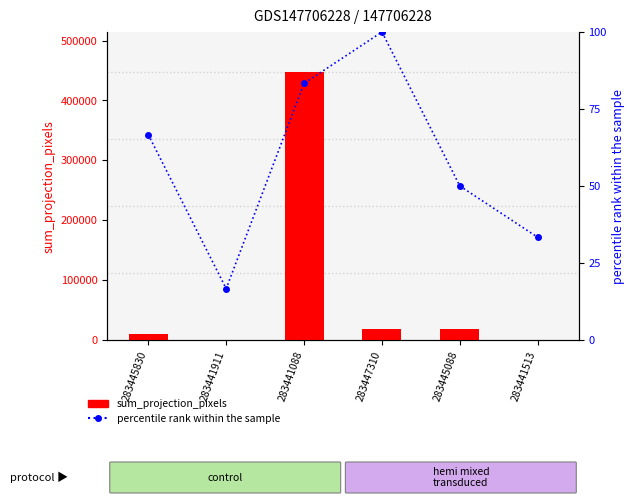

What is the sum of the percentile rank within the sample values at 283441513 and 283447310?

133.3